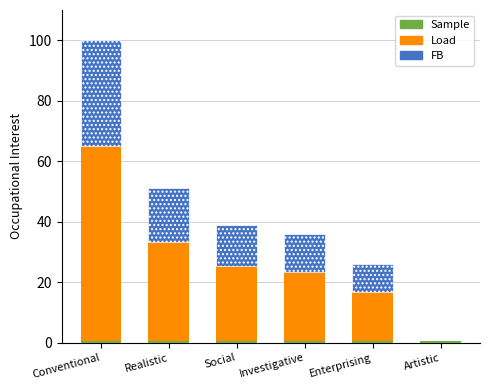

List the labels in order of Load value, smallest first.

Artistic, Enterprising, Investigative, Social, Realistic, Conventional